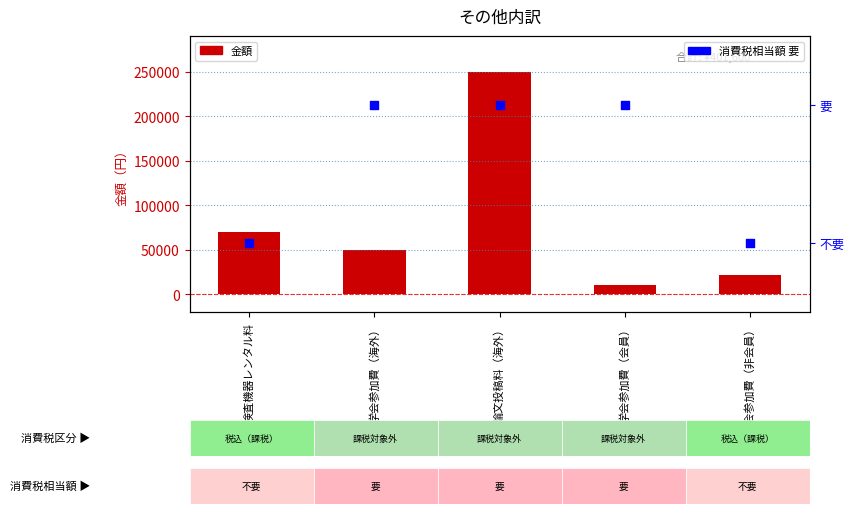

At which category is the sum across all series the highest?

論文投稿料（海外）